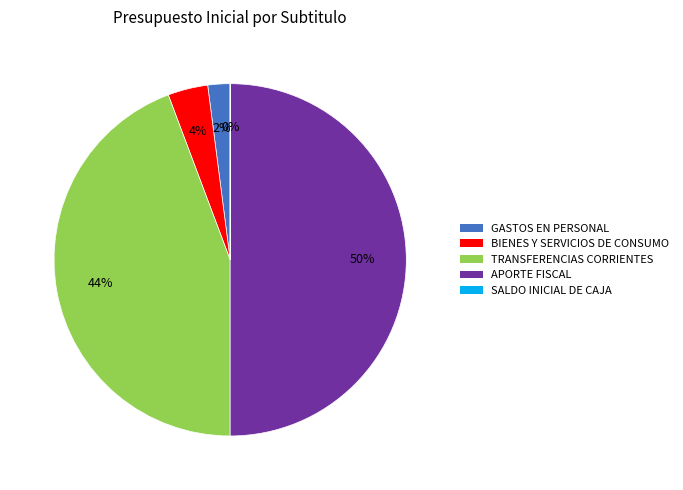

Approximately how many times larger is the value at APORTE FISCAL compared to TRANSFERENCIAS CORRIENTES?

1.1